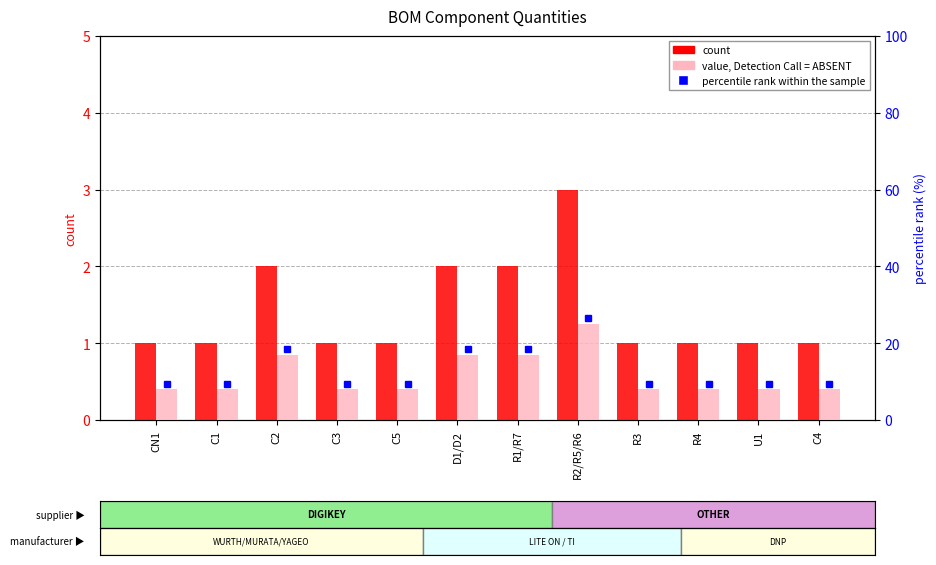

The value of percentile rank within the sample at R1/R7 is 9. True or false?

False